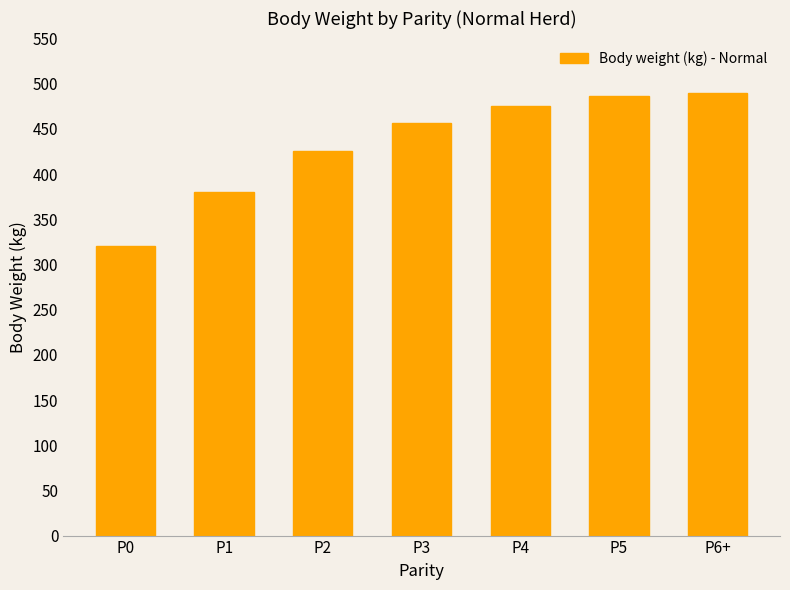

What is the sum of the values at P2 and P4?

900.8